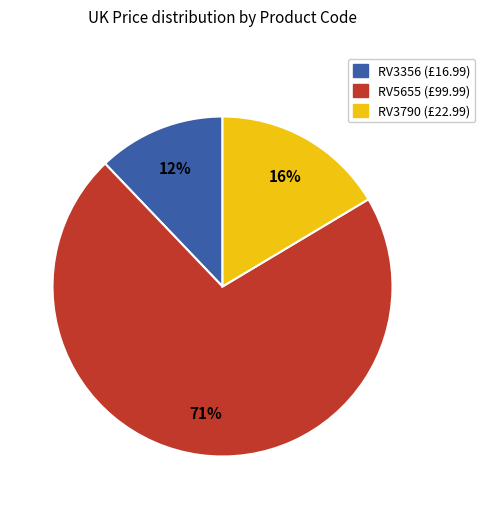

To the nearest percent, what percentage of the pie is RV3790?

16%